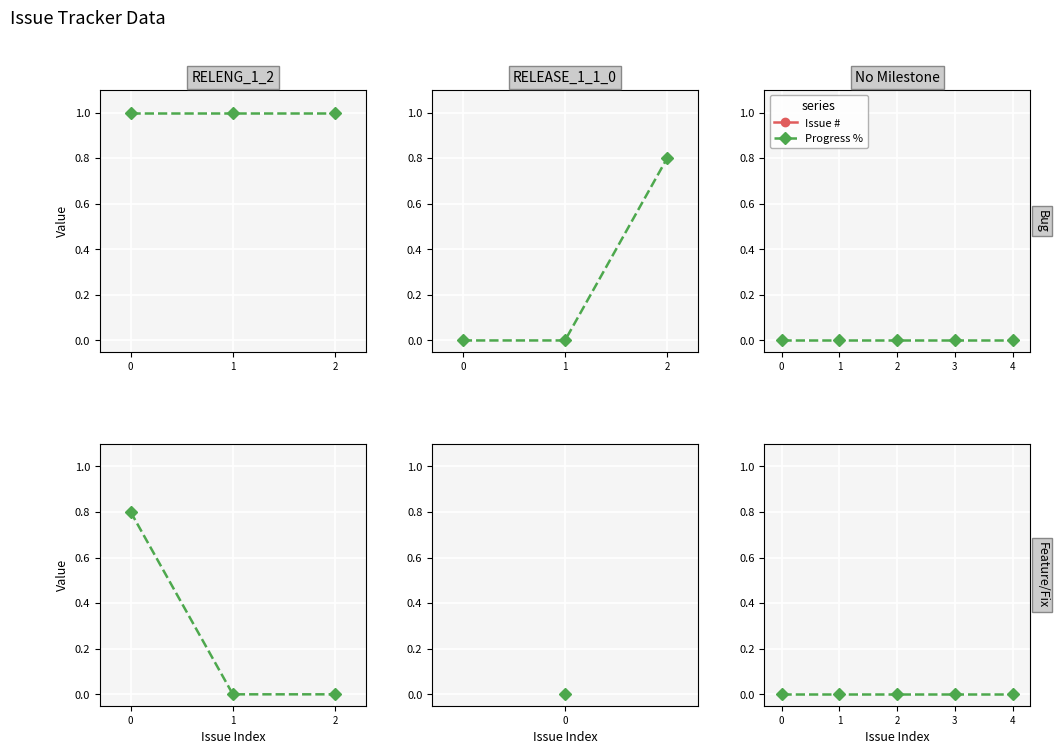

At which category is the sum across all series the highest?

4